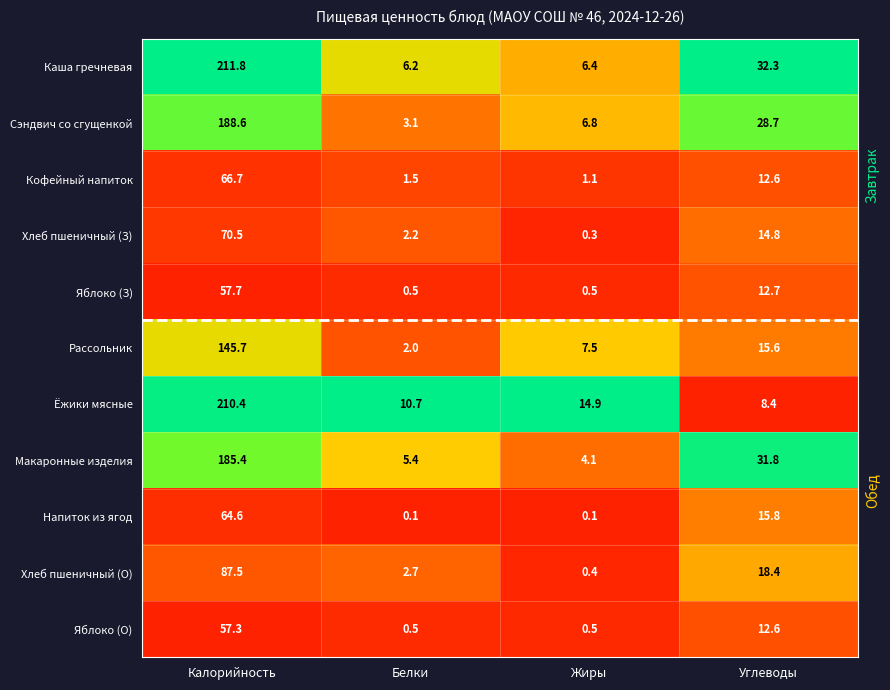

Which series changed the most between Белки and Жиры?

Рассольник